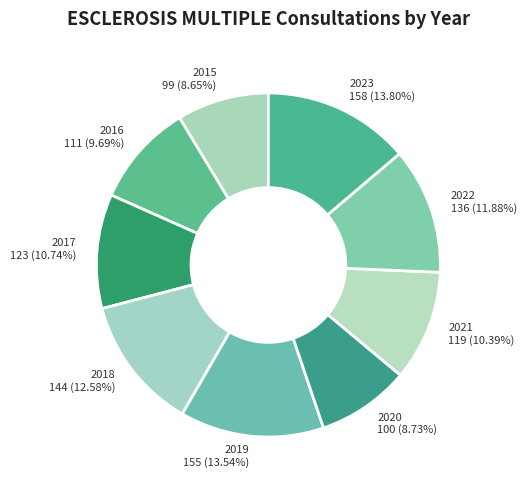

Between 2023 158 (13.80%) and 2021 119 (10.39%), which is larger?

2023 158 (13.80%)